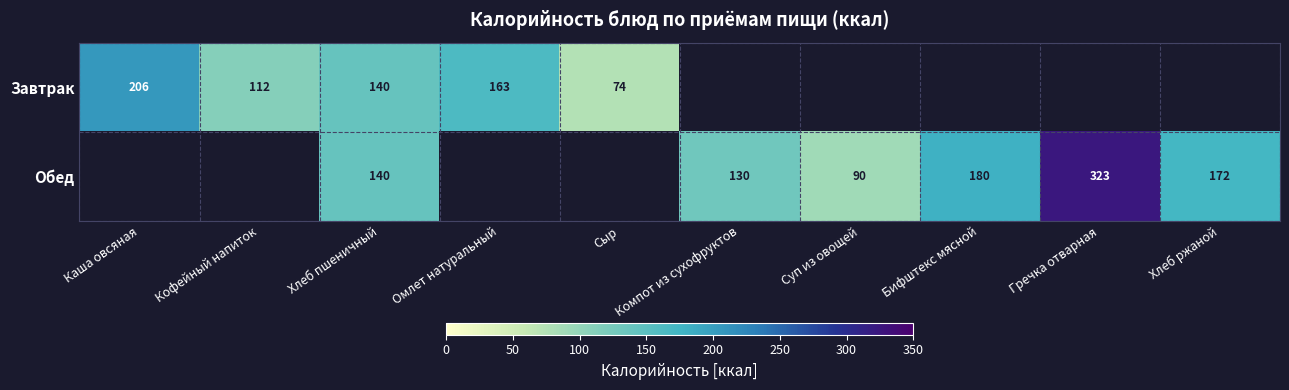

True or false: Завтрак has a value of 99 at Сыр.

False